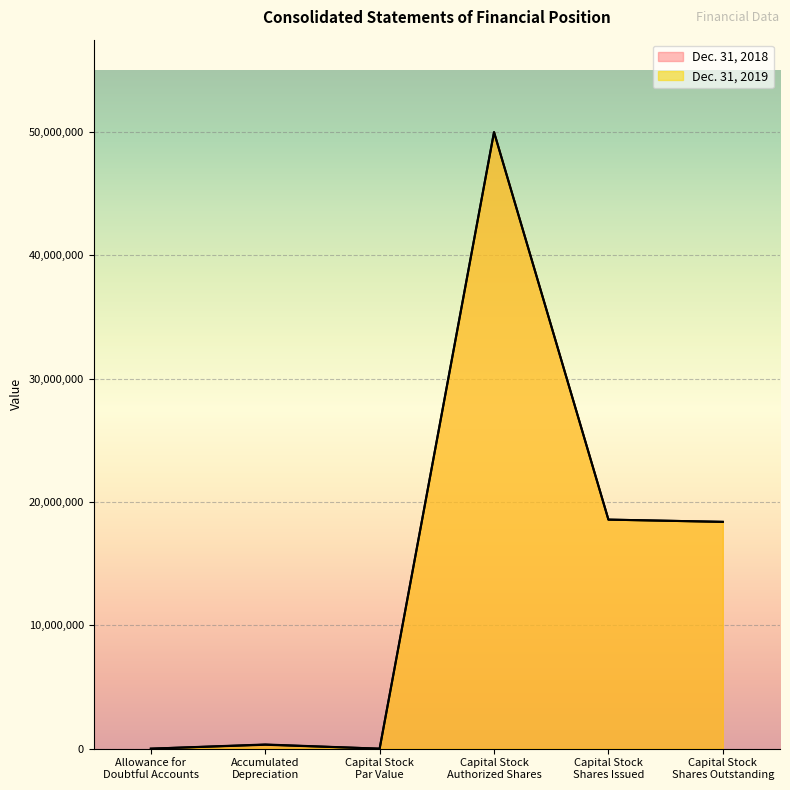

How many times do Dec. 31, 2018 and Dec. 31, 2019 cross each other?

1